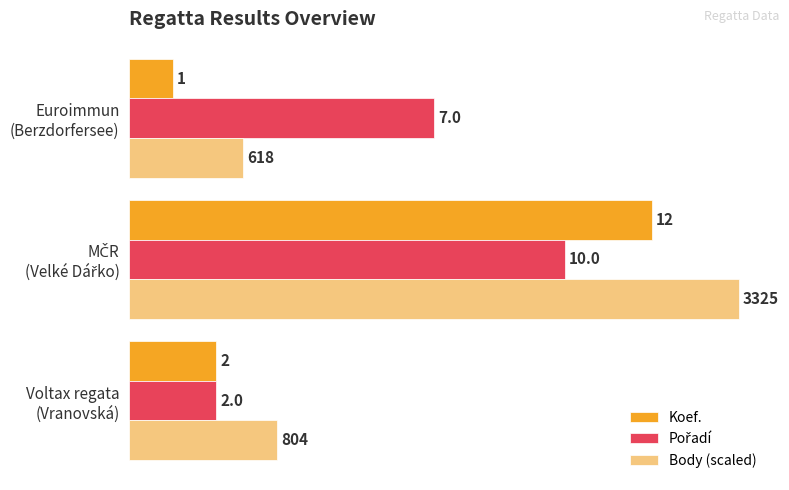

What is the maximum value for Body (scaled)?

14.0